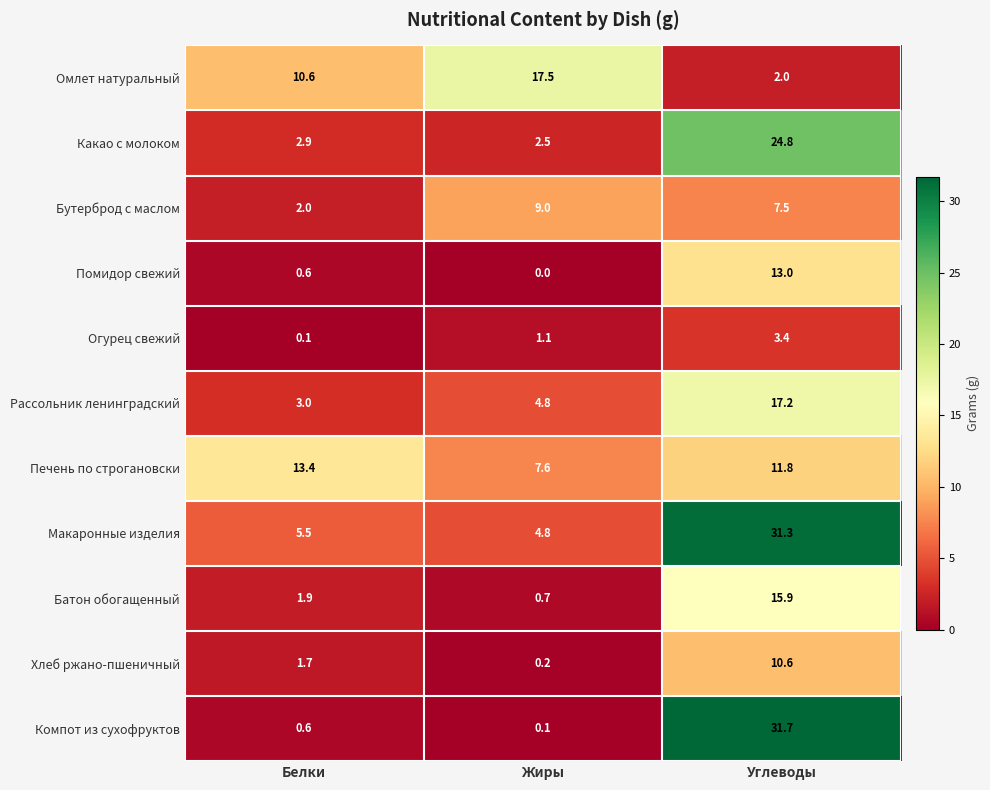

Rank the series by their maximum value, from highest to lowest.

Компот из сухофруктов, Макаронные изделия, Какао с молоком, Омлет натуральный, Рассольник ленинградский, Батон обогащенный, Печень по строгановски, Помидор свежий, Хлеб ржано-пшеничный, Бутерброд с маслом, Огурец свежий